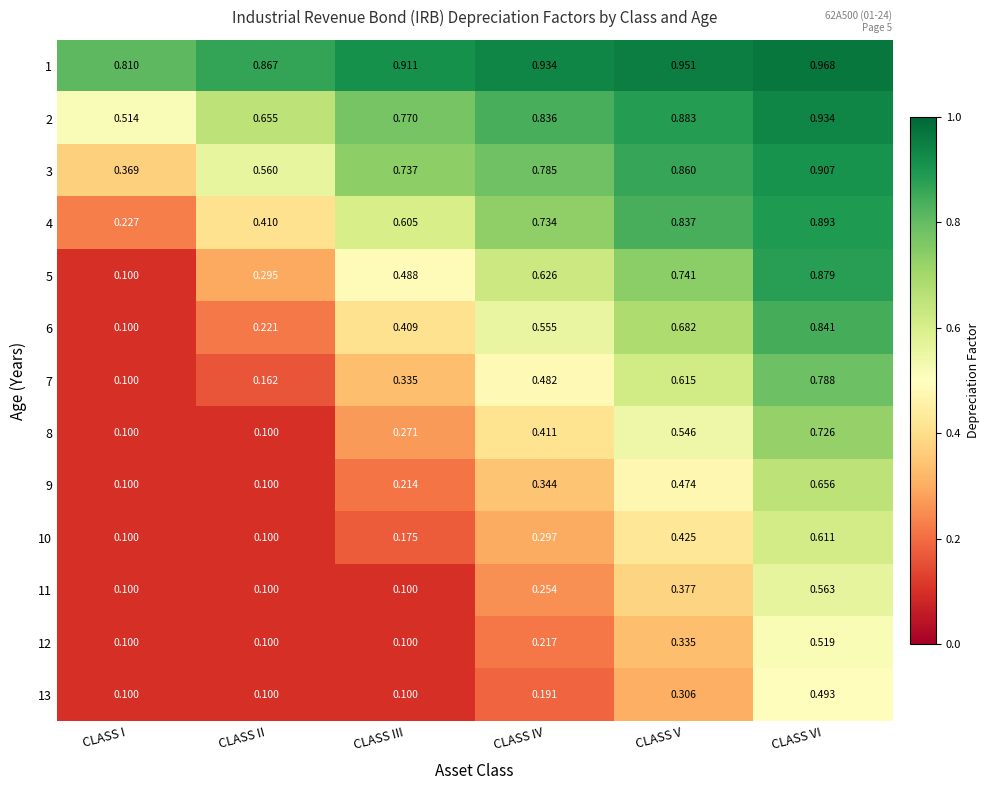

At which category is the sum across all series the highest?

CLASS VI